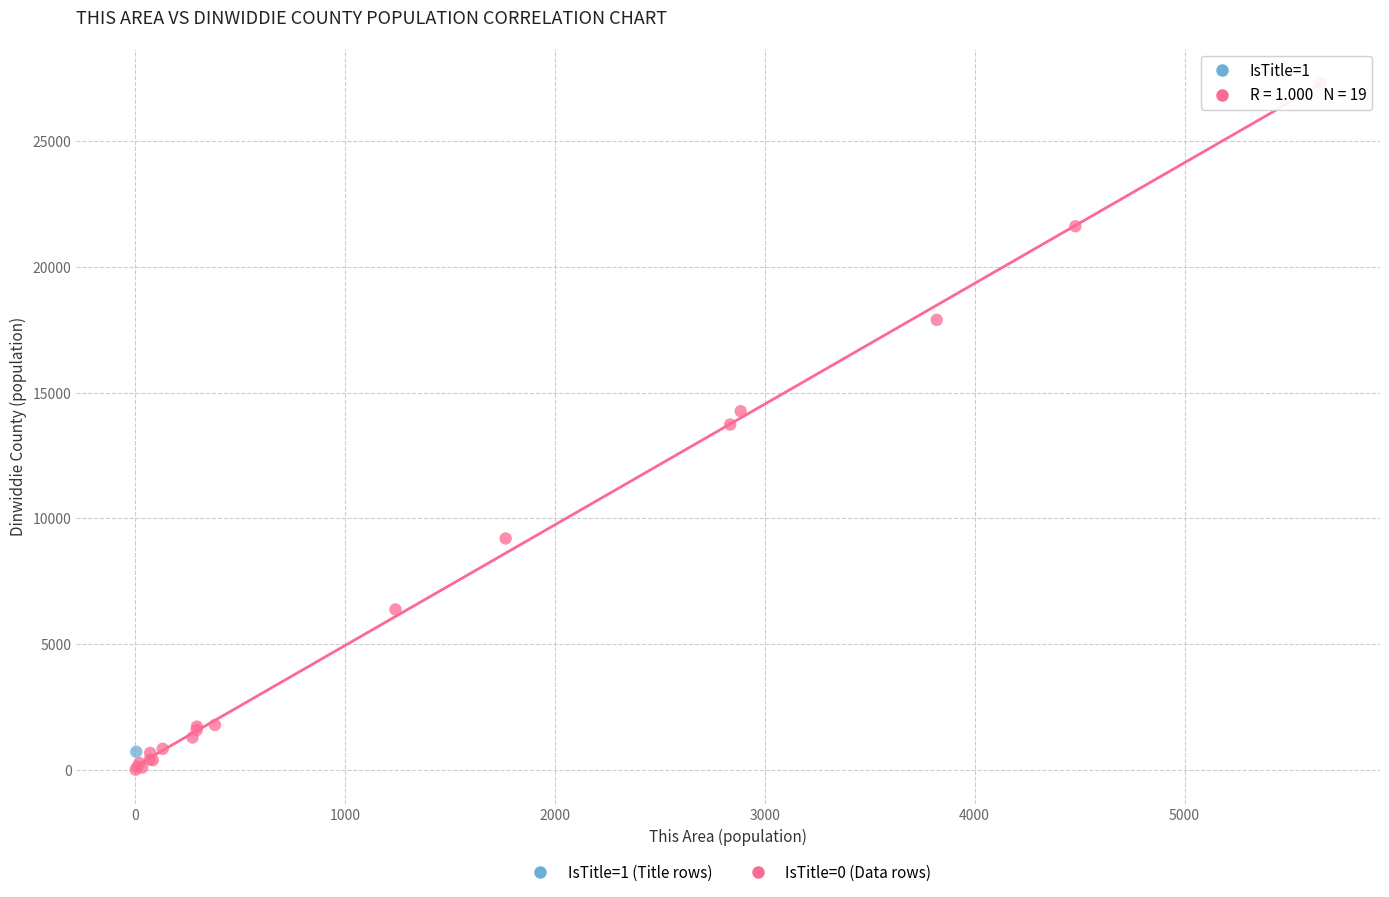

What are all the series names shown in the legend?

IsTitle=1 (Title rows), IsTitle=0 (Data rows)